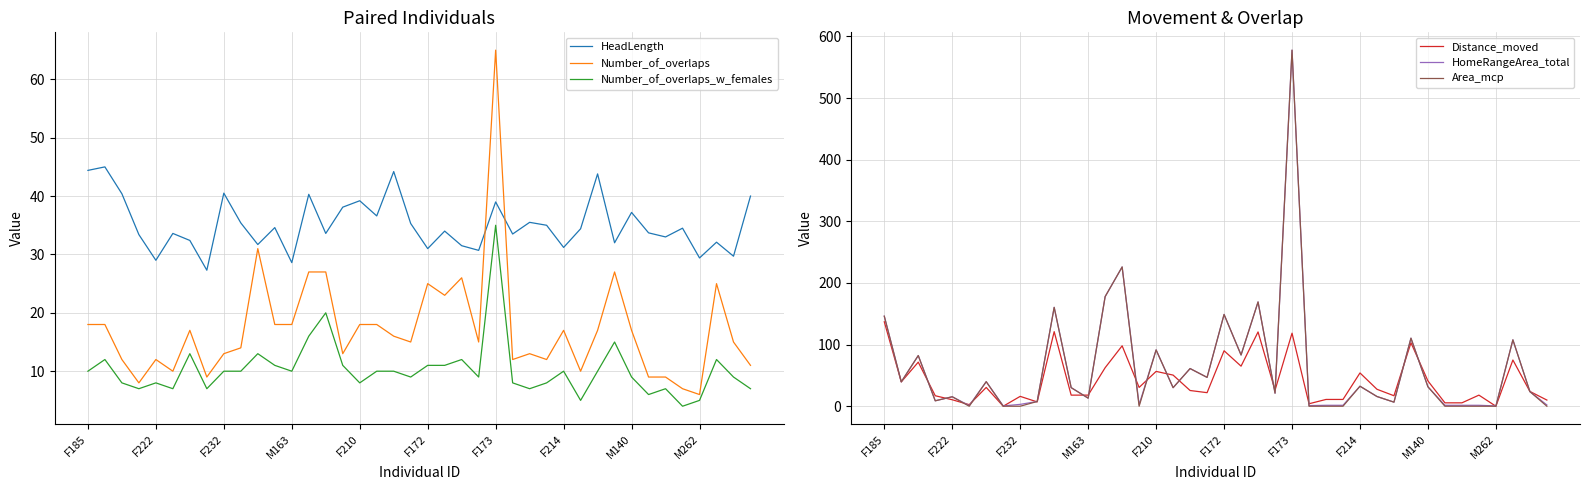

What is the average value of the Number_of_overlaps series?

17.3